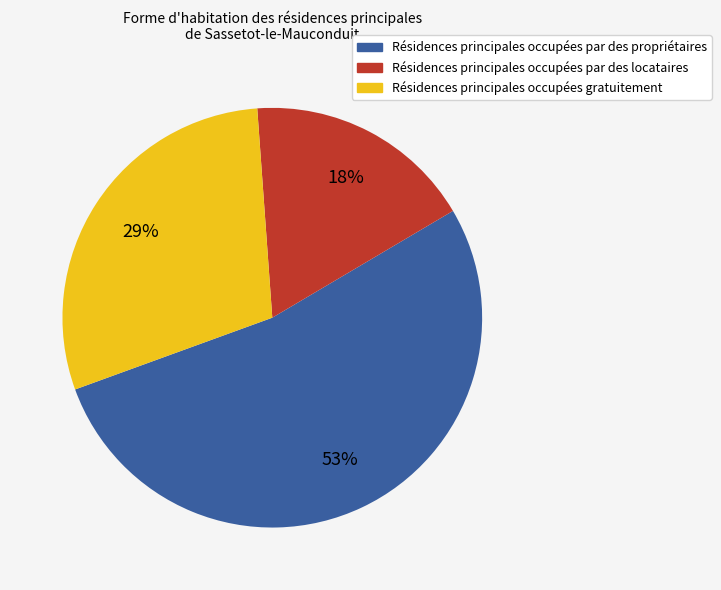

To the nearest percent, what portion does Résidences principales occupées par des propriétaires represent?

53%